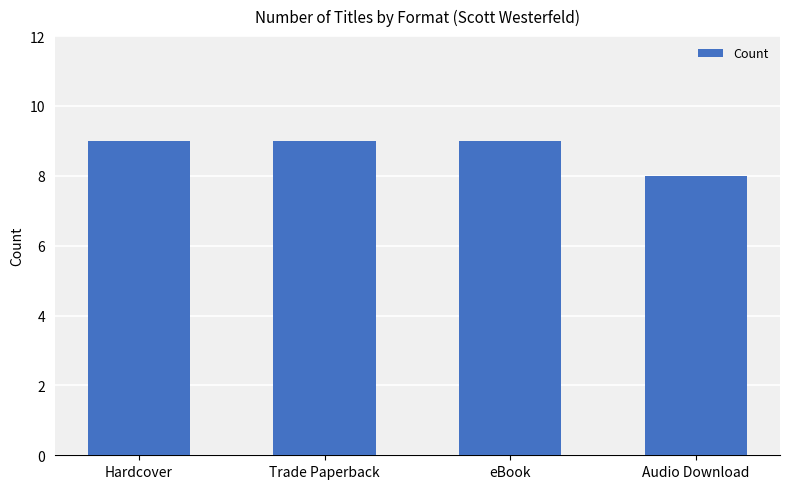

Are the bars horizontal?

No